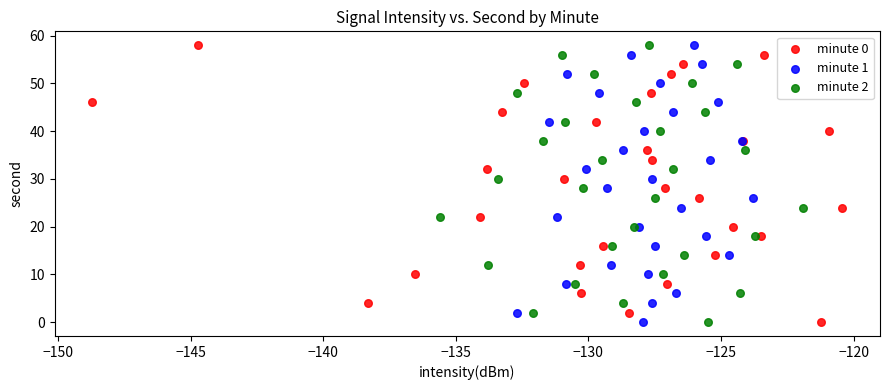

What are all the series names shown in the legend?

minute 0, minute 1, minute 2